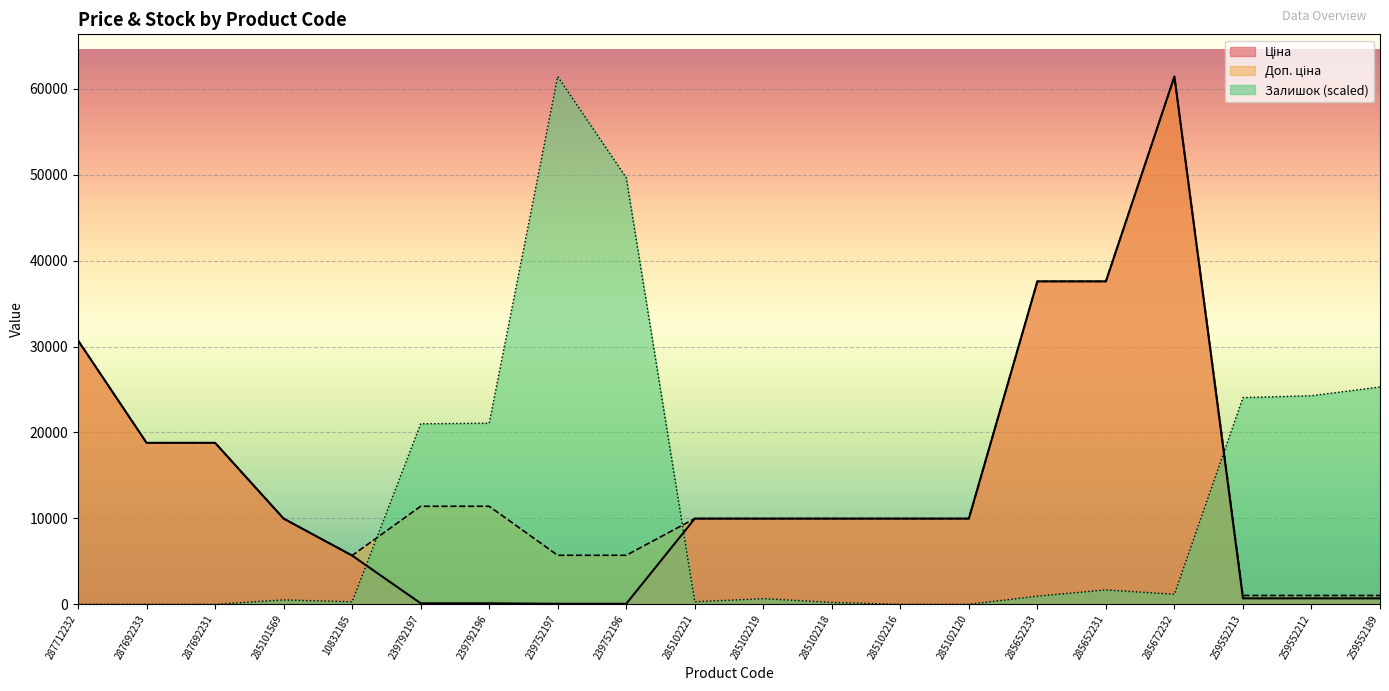

Where is Ціна nearest to the value 30745?

287712232